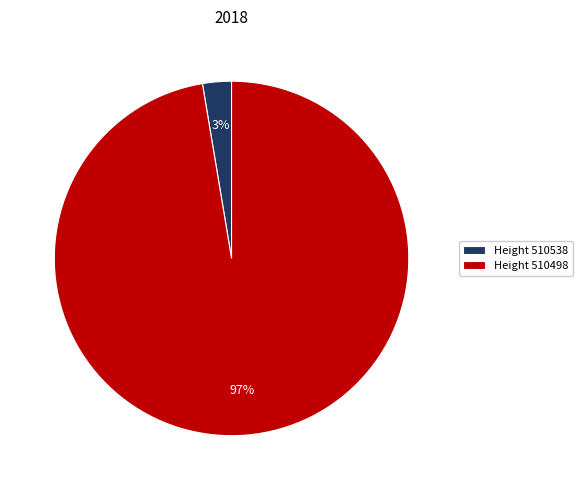

What is the smallest slice in the pie chart?

Height 510538